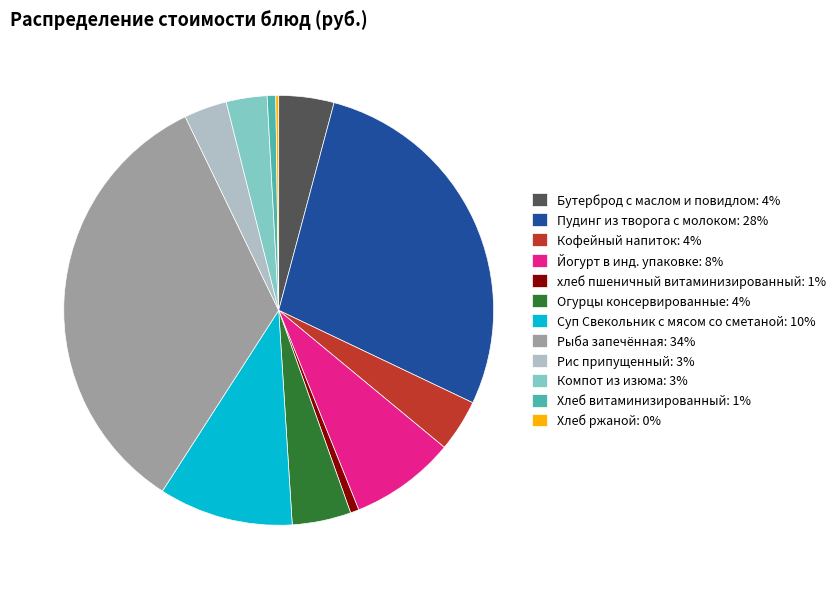

Which has a higher value, Пудинг из творога с молоком: 28% or Йогурт в инд. упаковке: 8%?

Пудинг из творога с молоком: 28%